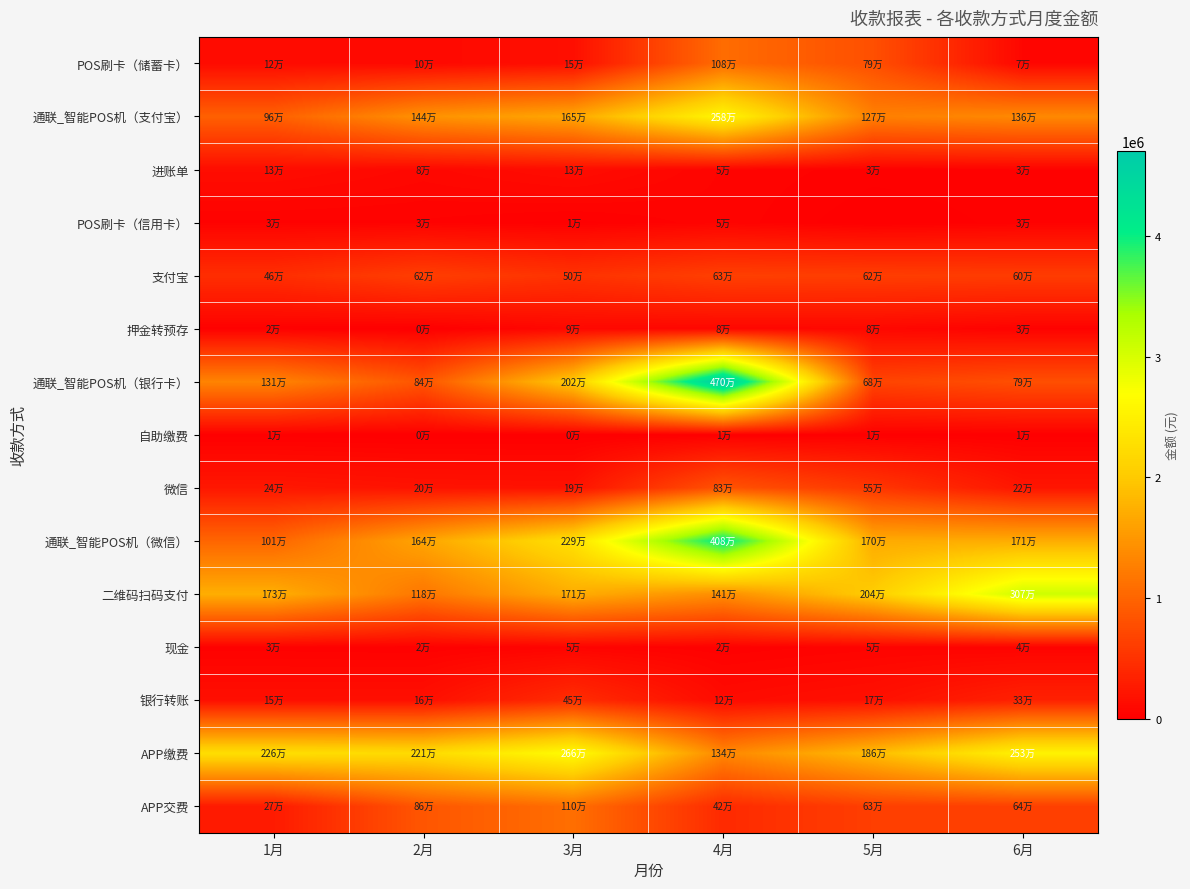

Which series has the largest total across all categories?

APP缴费